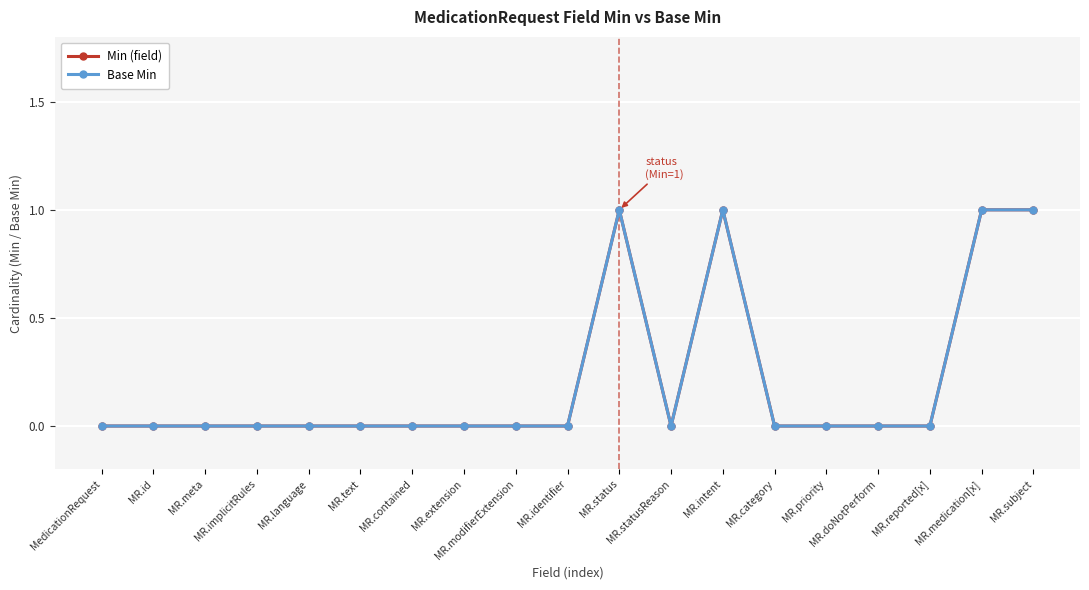

What is the label of the 14th point from the left?

MR.category